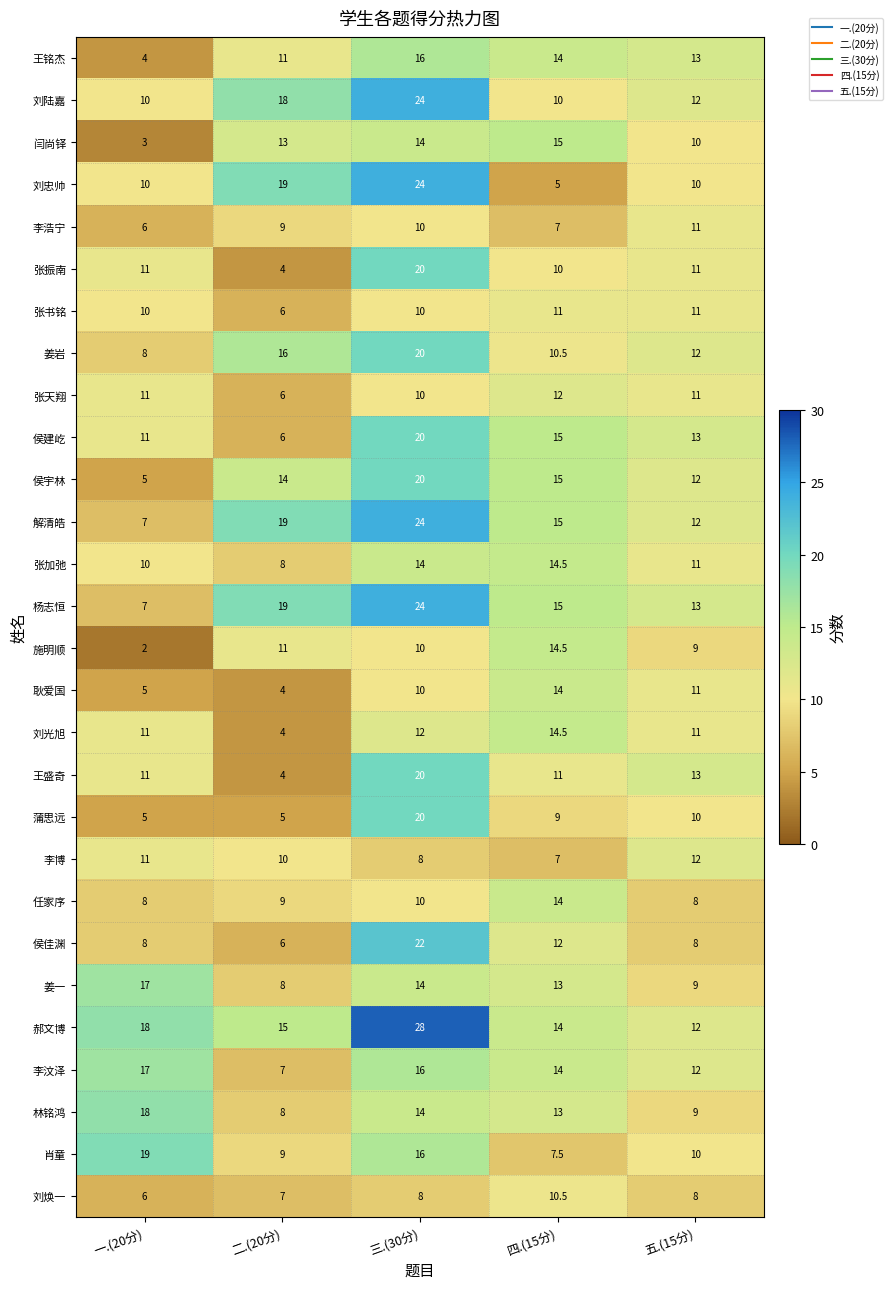

How many distinct data groups are displayed?

28